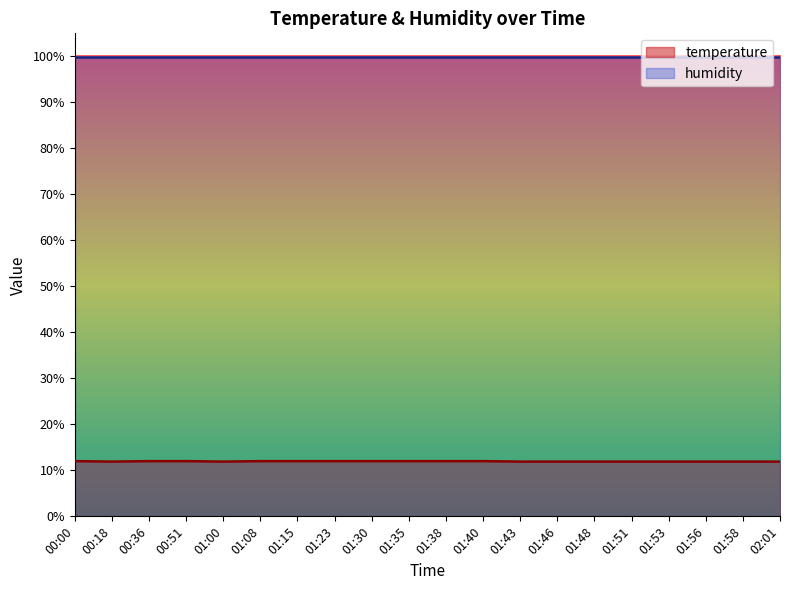

Does the chart display data point markers on the line(s)?

No